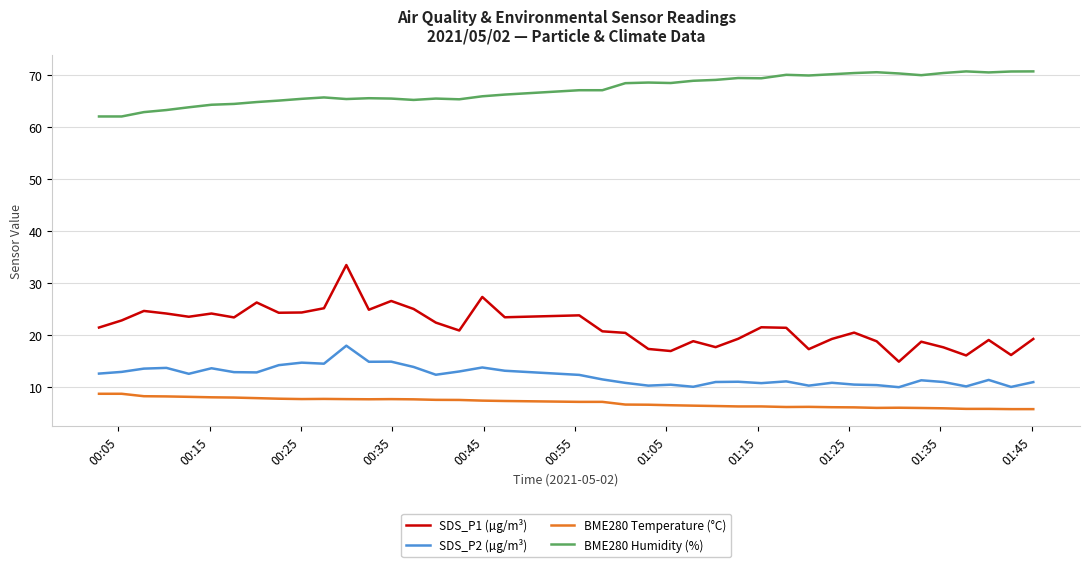

Rank the series by their maximum value, from highest to lowest.

BME280 Humidity (%), SDS_P1 (µg/m³), SDS_P2 (µg/m³), BME280 Temperature (°C)